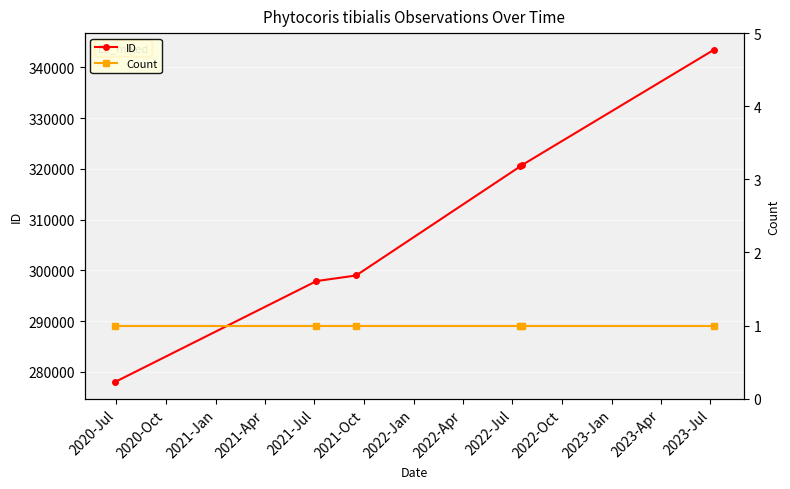

What is the minimum value shown in the chart?

1